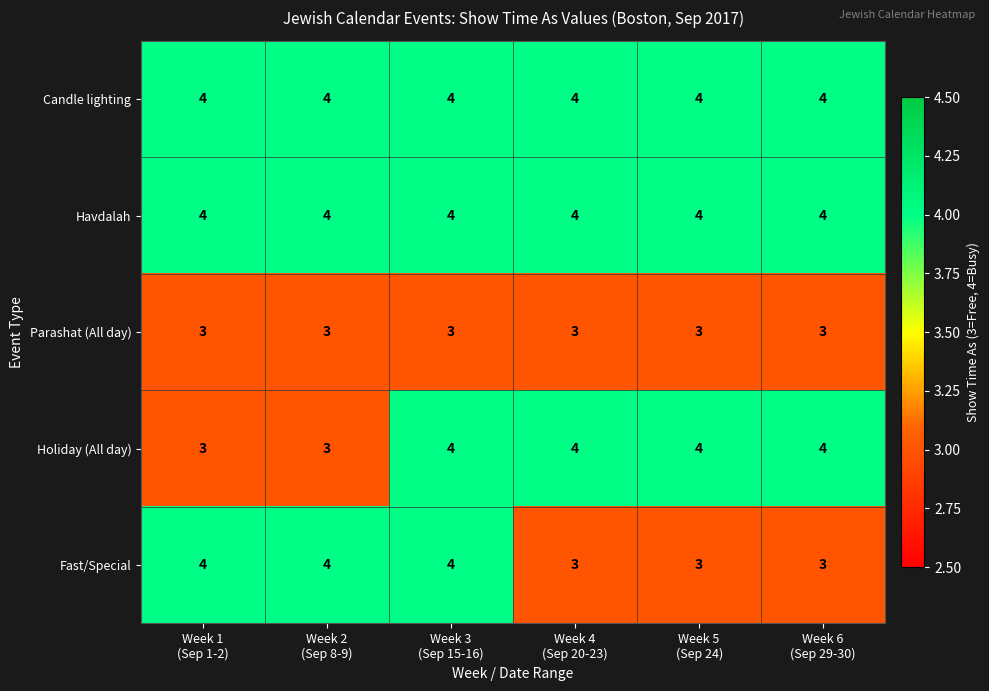

What is the greatest value displayed?

4